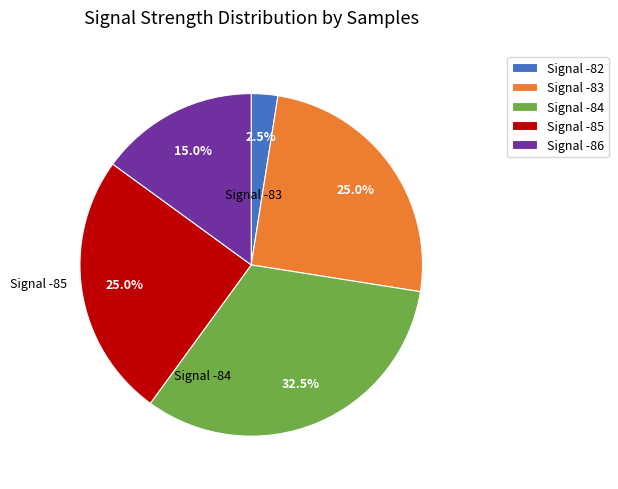

Approximately how many times larger is the value at Signal -84 compared to Signal -83?

1.3